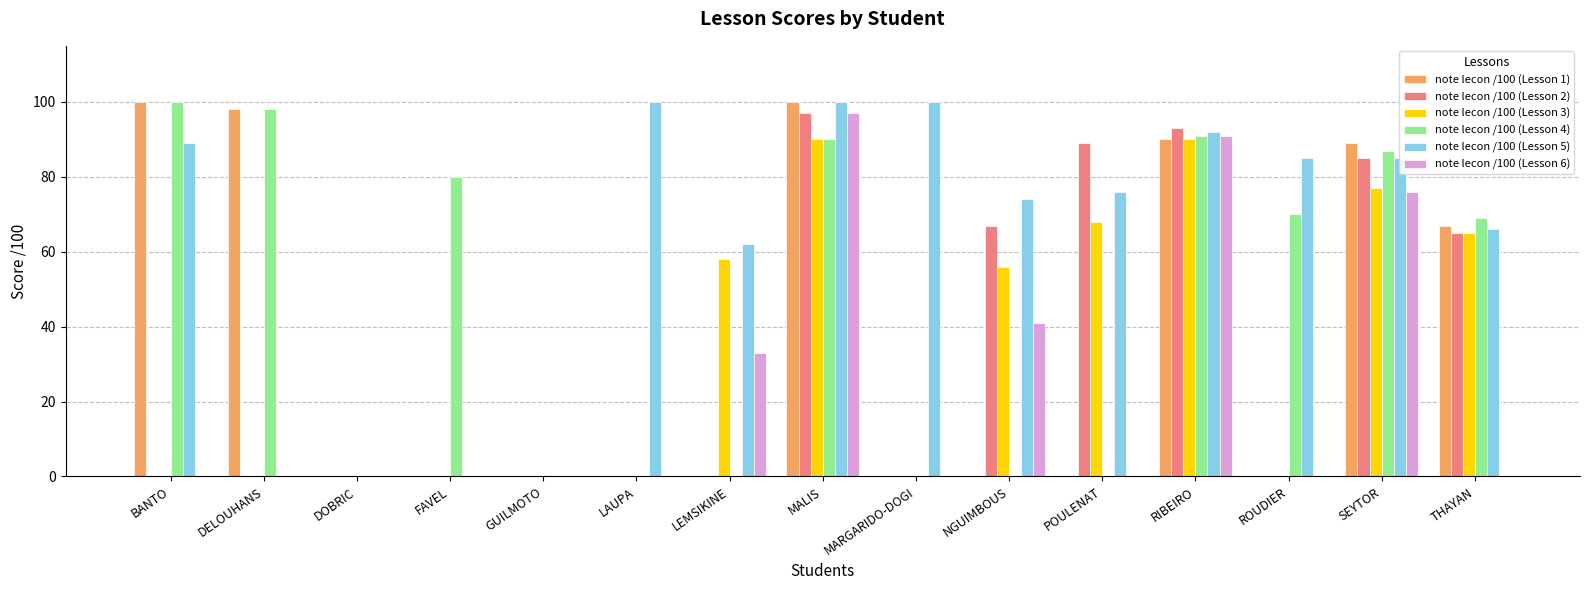

What are all the series names shown in the legend?

note lecon /100 (Lesson 1), note lecon /100 (Lesson 2), note lecon /100 (Lesson 3), note lecon /100 (Lesson 4), note lecon /100 (Lesson 5), note lecon /100 (Lesson 6)